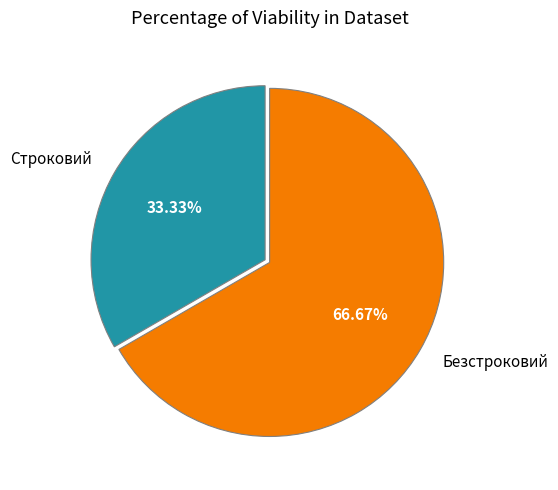

Count the number of slices in the pie.

2